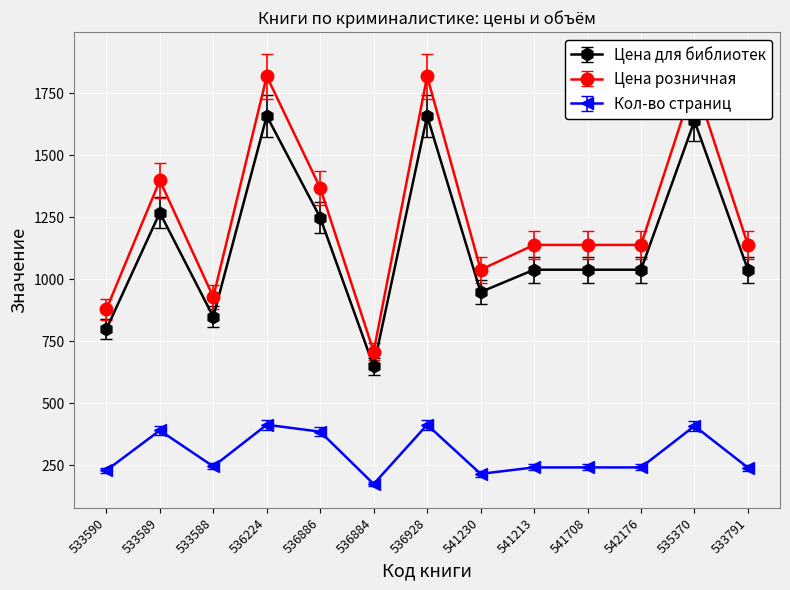

What is the highest value of the Цена для библиотек series?

1659